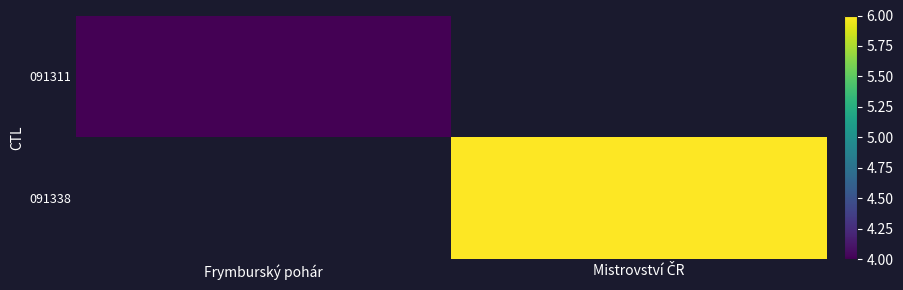

What is the maximum value for 091311?

4.0